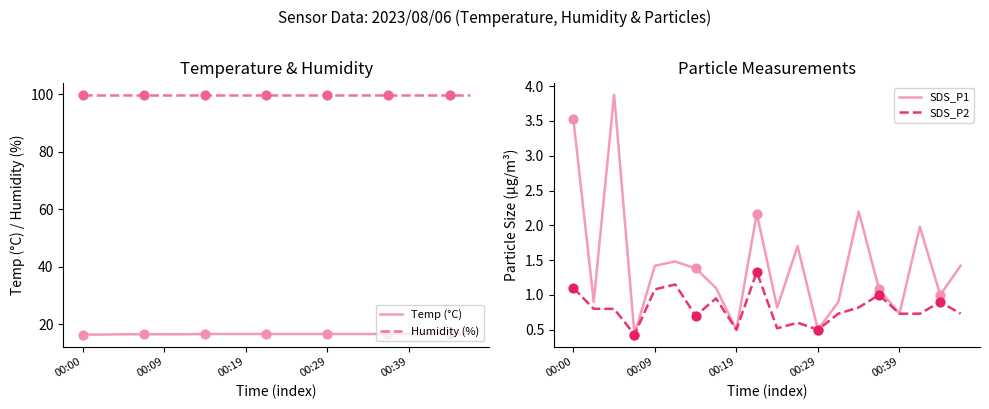

At how many categories does at least one series exceed 34?

20